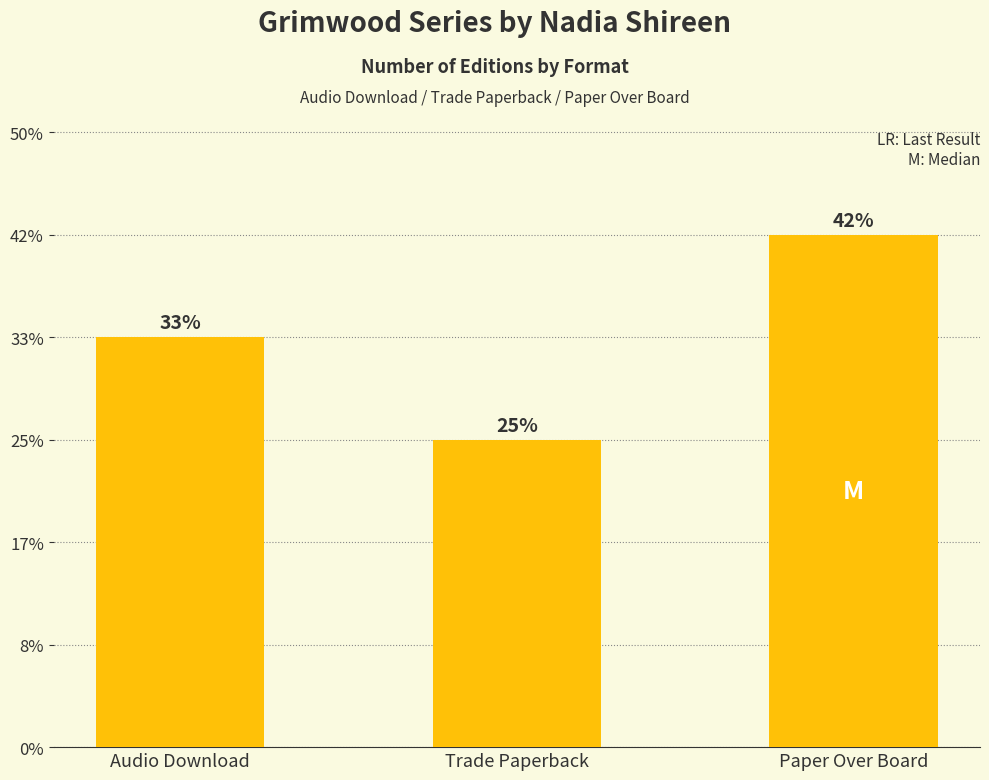

Are the bars horizontal?

No